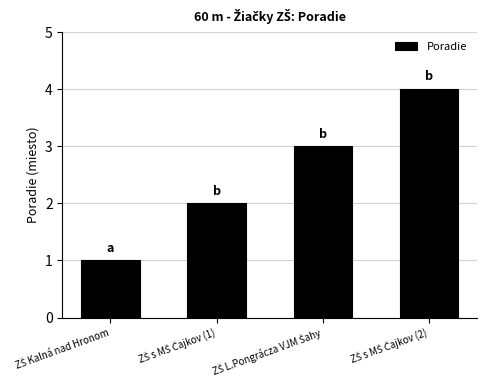

What is the difference between the maximum and minimum values?

3